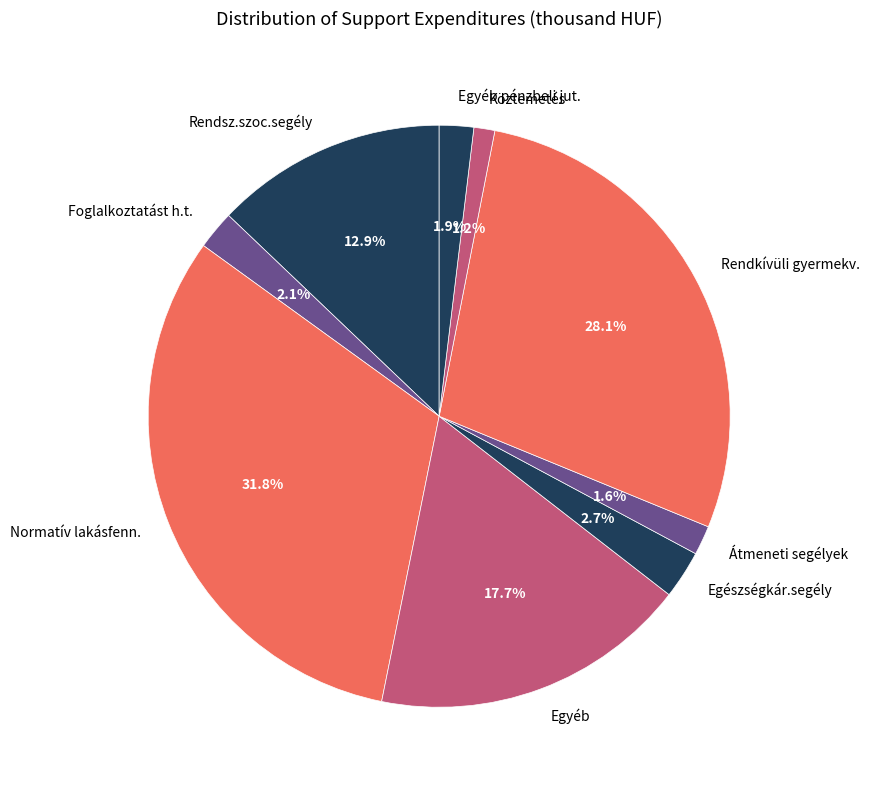

What is the largest slice in the pie chart?

Normatív lakásfenn.